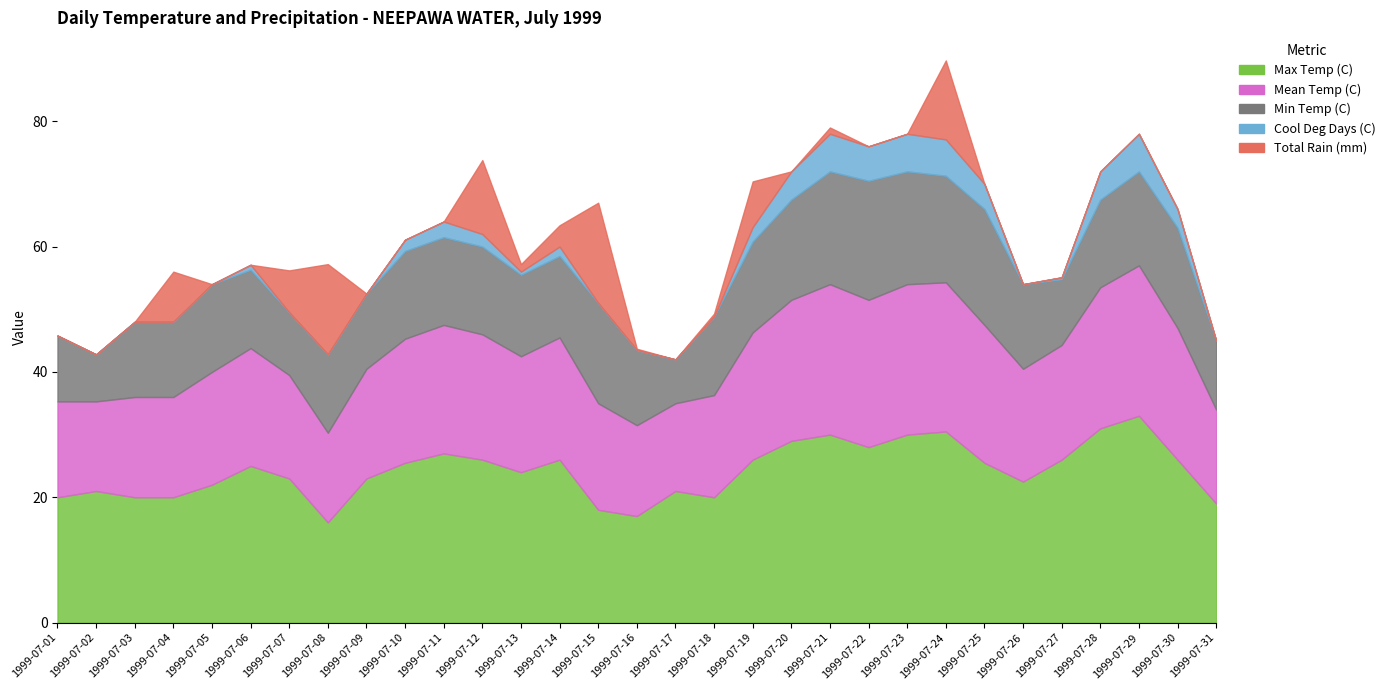

What is the sum of all Max Temp (C) values?

751.0